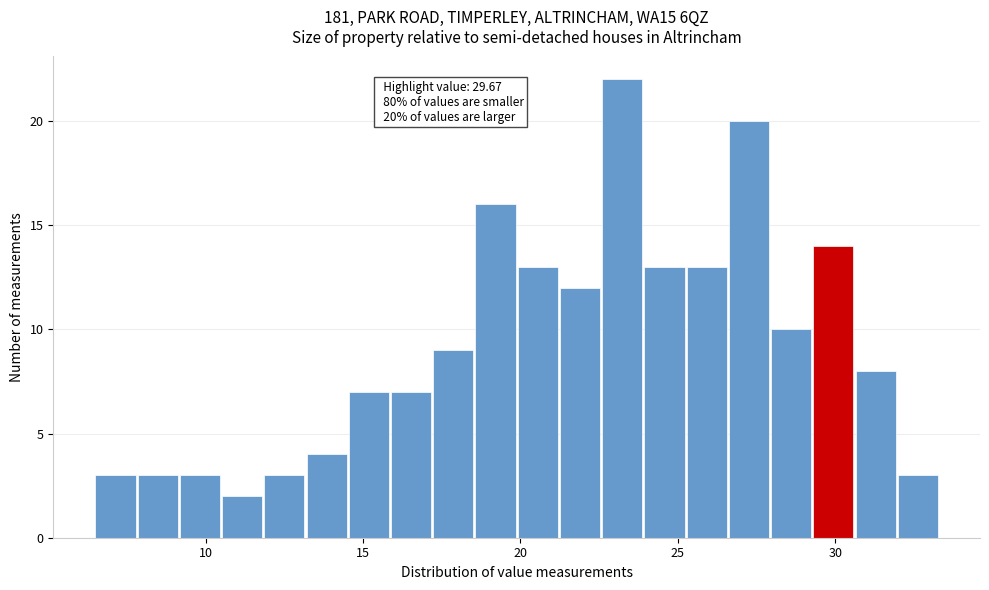

Read against the x-axis, roughly where is the centre of the tallest bar?

23.0